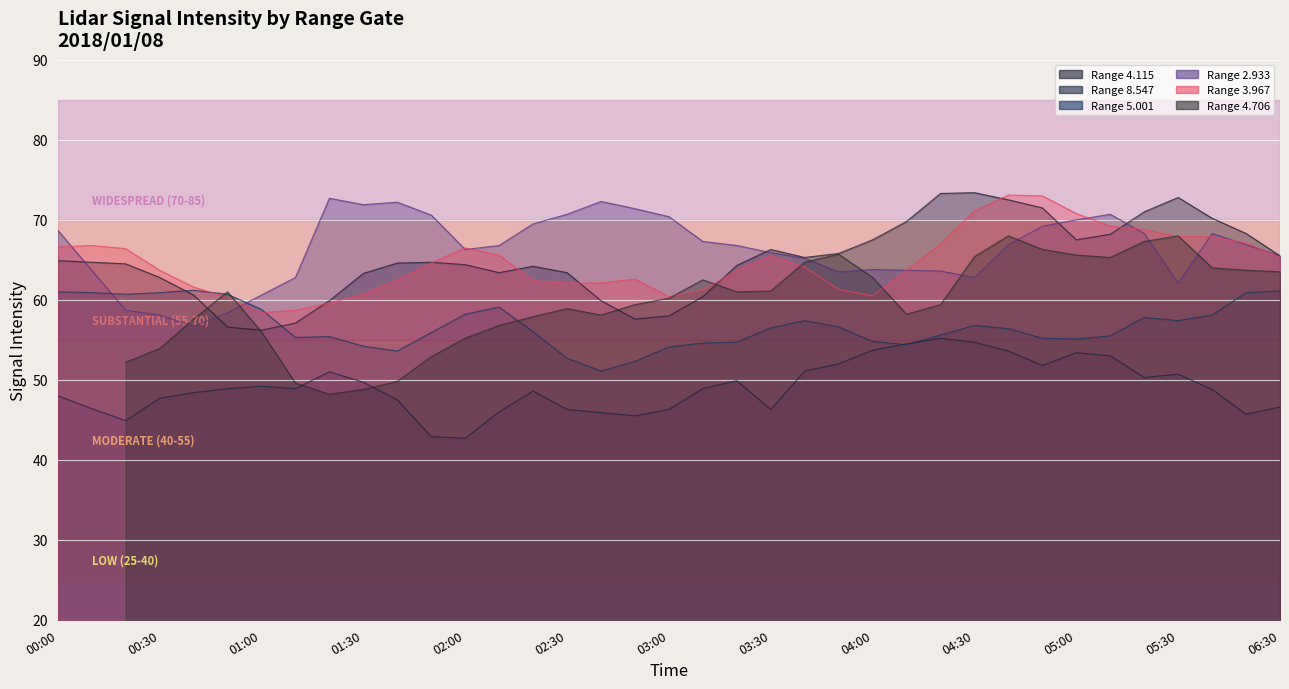

At which label does 8.547 first exceed 48?

2018/01/08 00:40